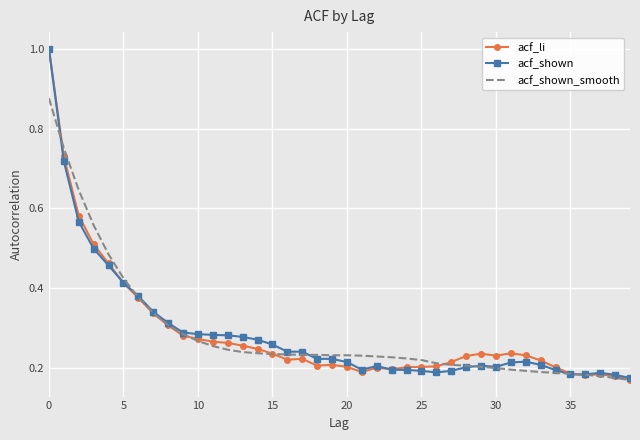

What is the maximum value shown in the chart?

1.0